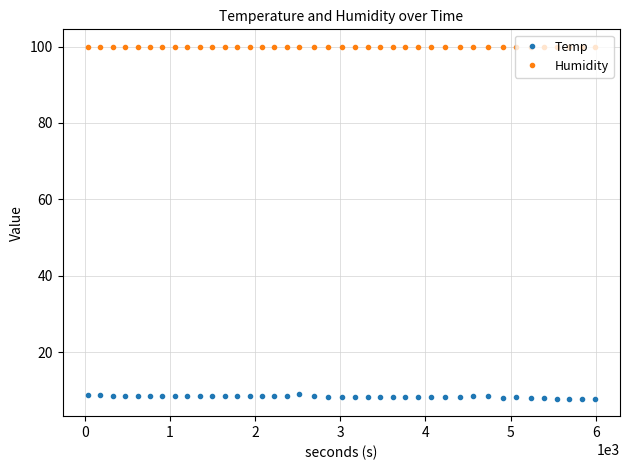

Does the chart have visible grid lines?

Yes